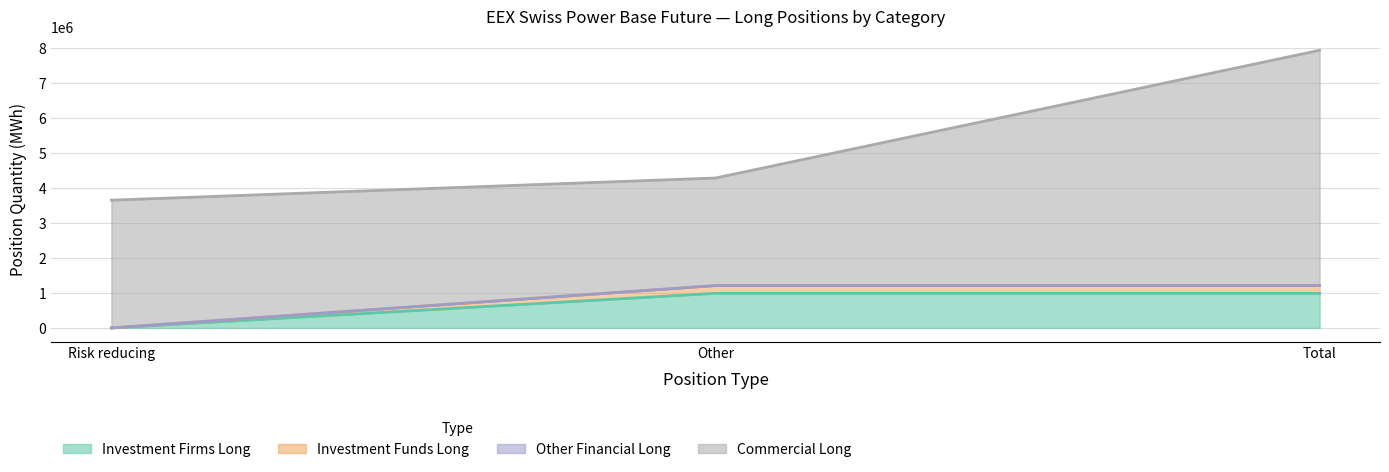

What is the highest value of the Investment Firms Long series?

989196.0